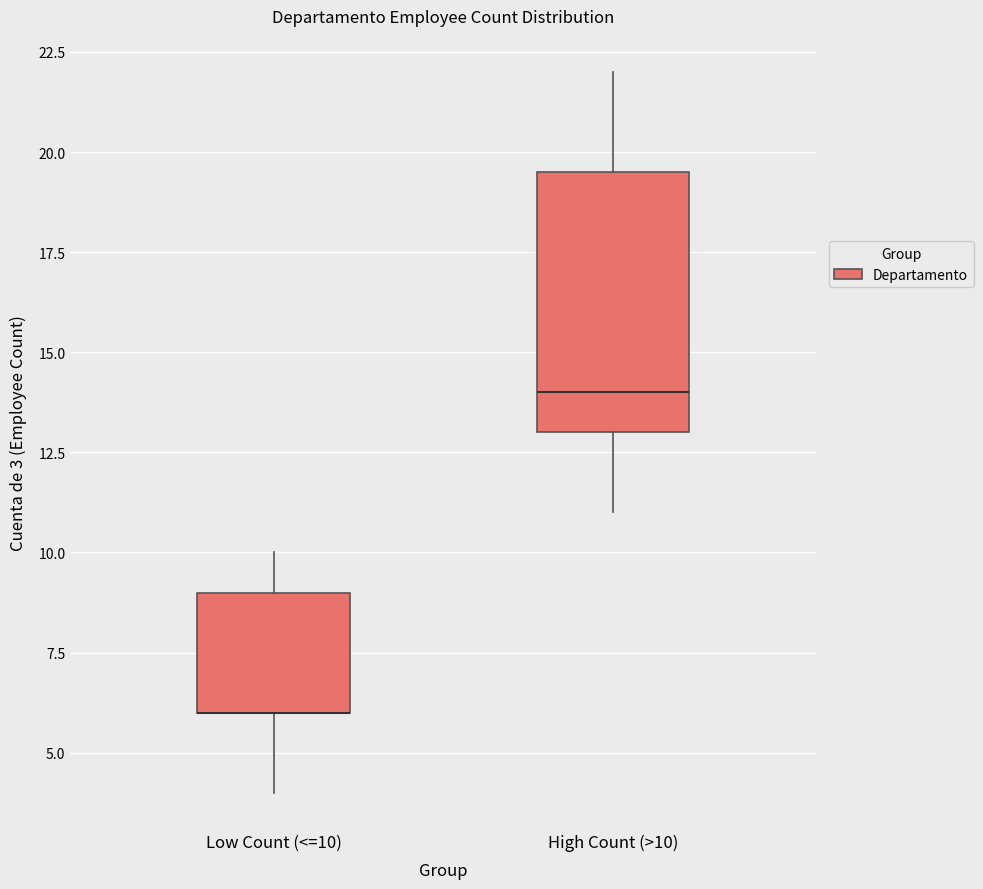

Which box is the tallest, from its lower edge to its upper edge?

High Count (>10)